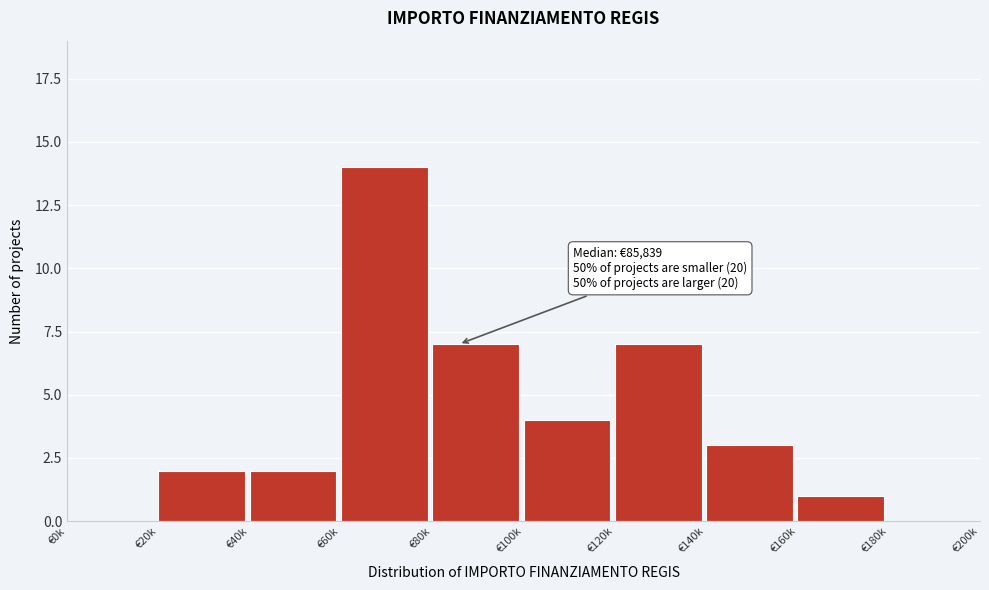

Reading right to left, transcribe all the data shown in this chart.

€180k=0	€160k=1	€140k=3	€120k=7	€100k=4	€80k=7	€60k=14	€40k=2	€20k=2	€0k=0